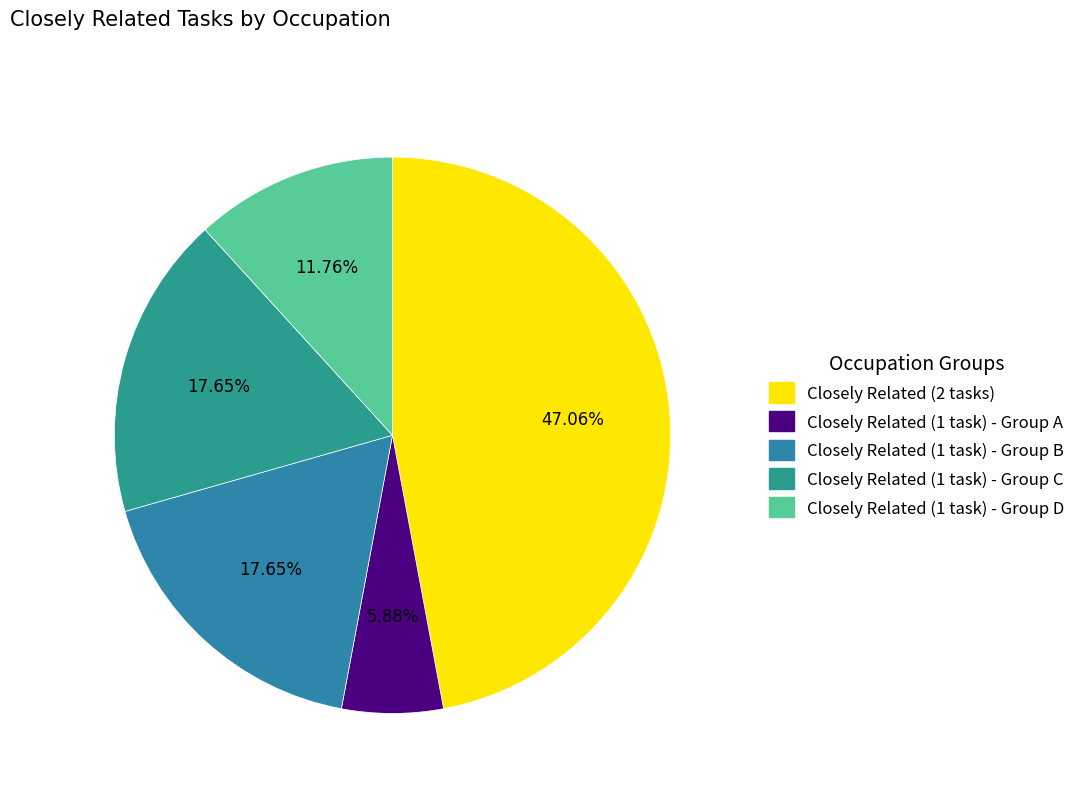

How many slices are in this pie chart?

5